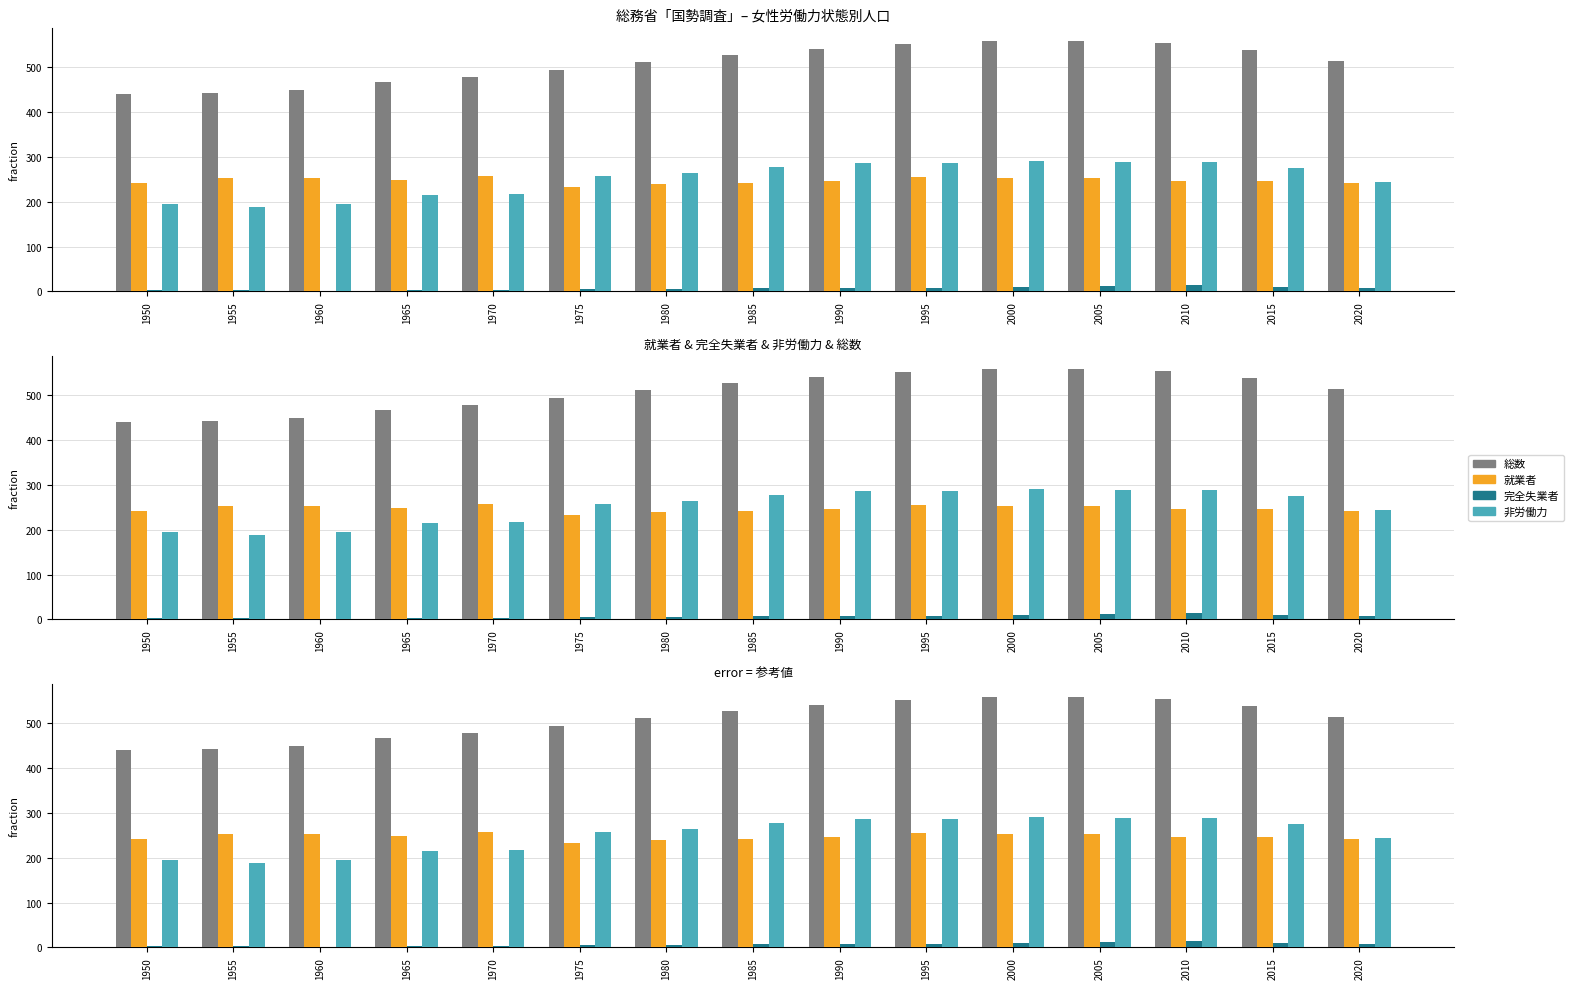

Where does the 就業者 series first go above 246?

1955